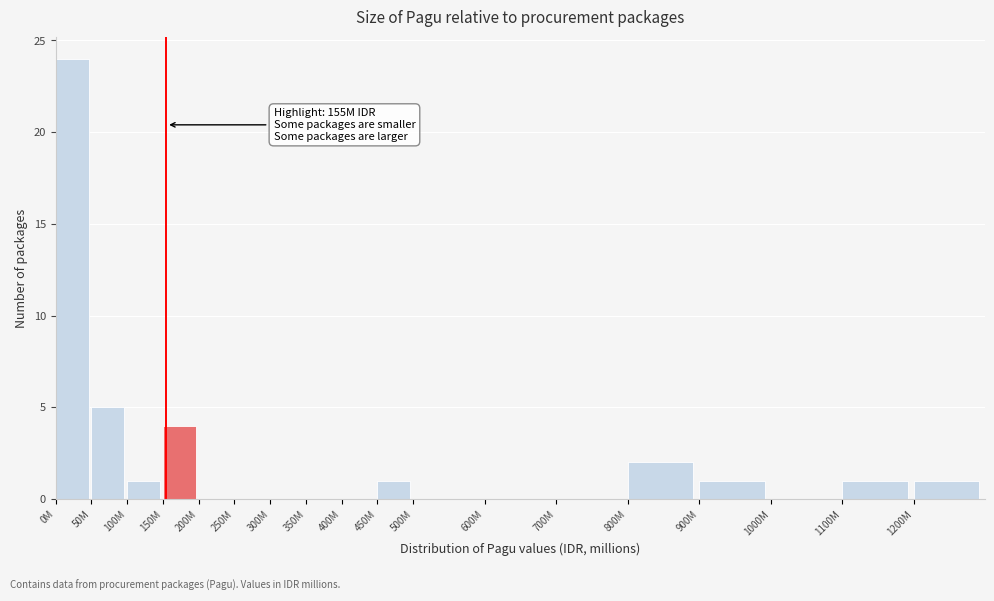

Reading left to right, what are all the values shown in this chart?

0M=24	50M=5	100M=1	150M=4	200M=0	250M=0	300M=0	350M=0	400M=0	450M=1	500M=0	600M=0	700M=0	800M=2	900M=1	1000M=0	1100M=1	1200M=1